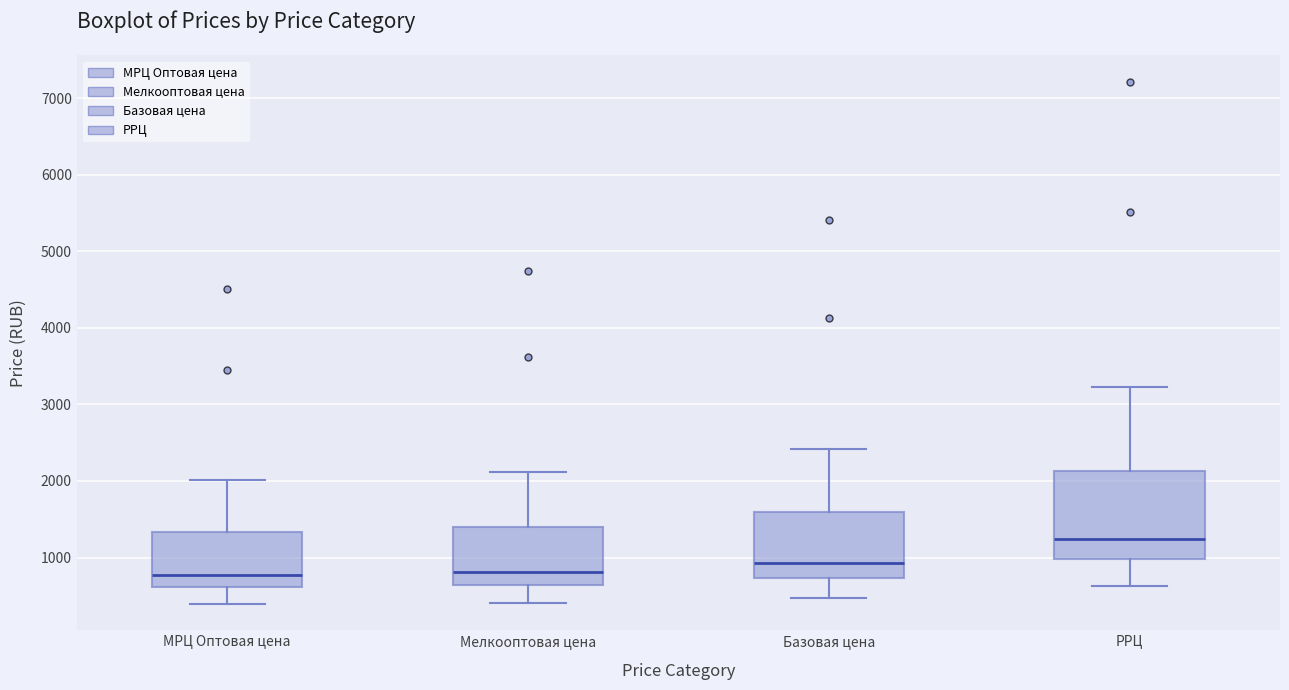

Which box is the tallest, from its lower edge to its upper edge?

РРЦ